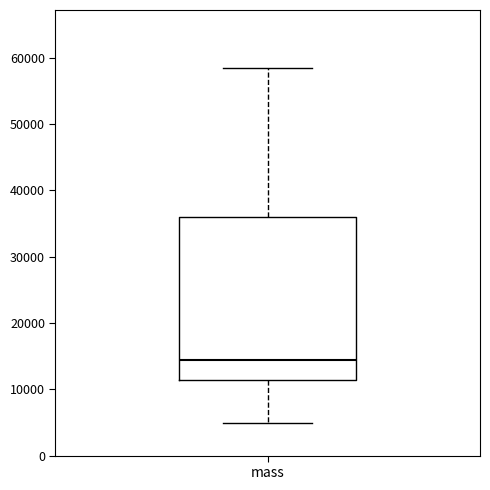

Where does the median line of the box for mass sit on the y-axis? The values are not printed on the chart, so give them approximately, as read against the axis.

14000